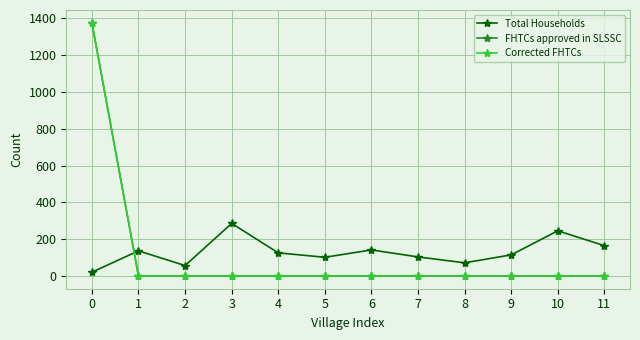

List the labels in order of Corrected FHTCs value, largest first.

0, 1, 2, 3, 4, 5, 6, 7, 8, 9, 10, 11